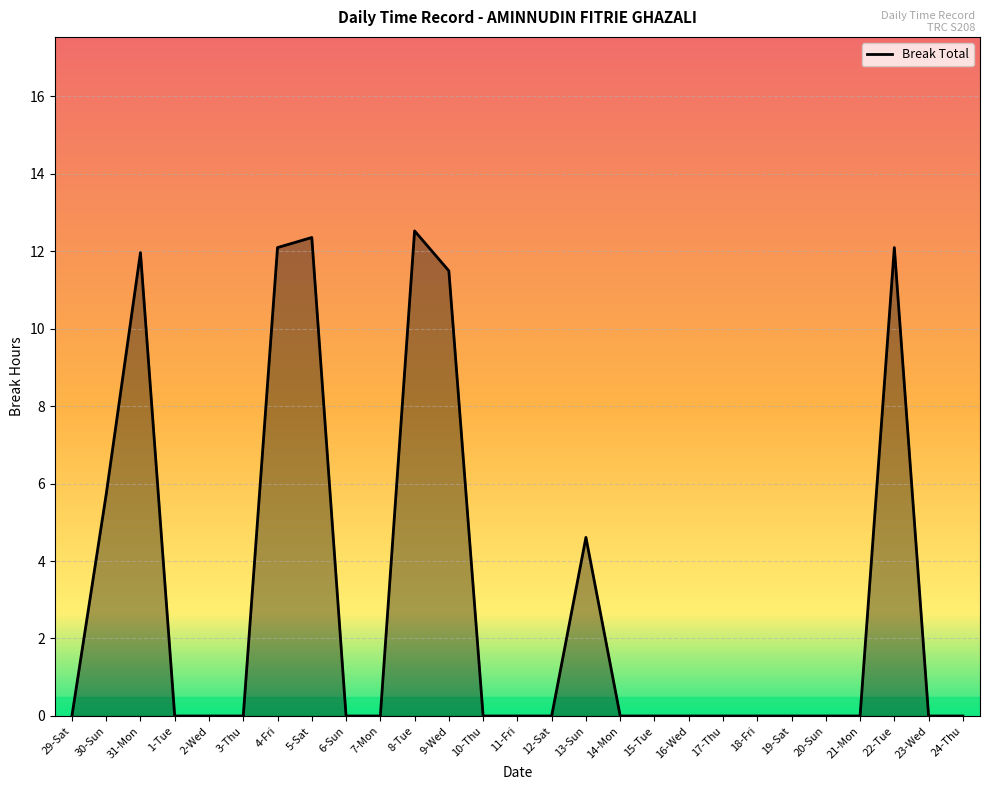

What is the difference between the maximum and minimum values?

12.5